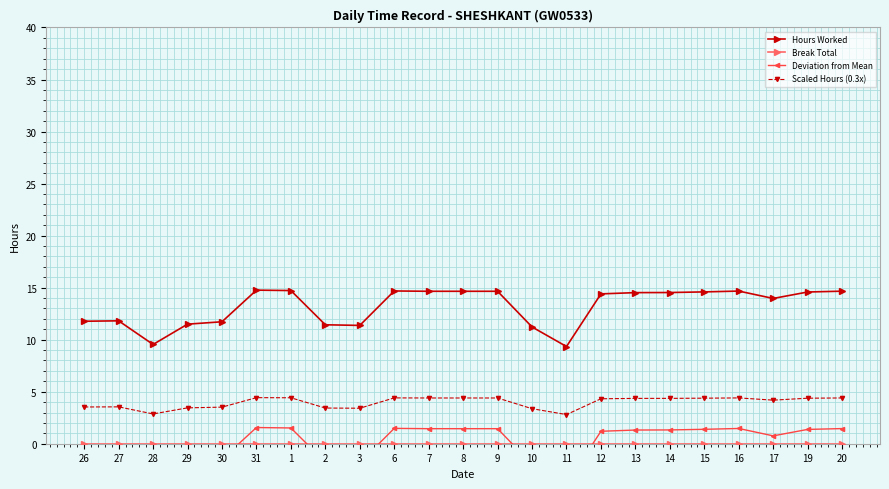

Is the value of Hours Worked at 26 greater than the value of Deviation from Mean at 7?

Yes